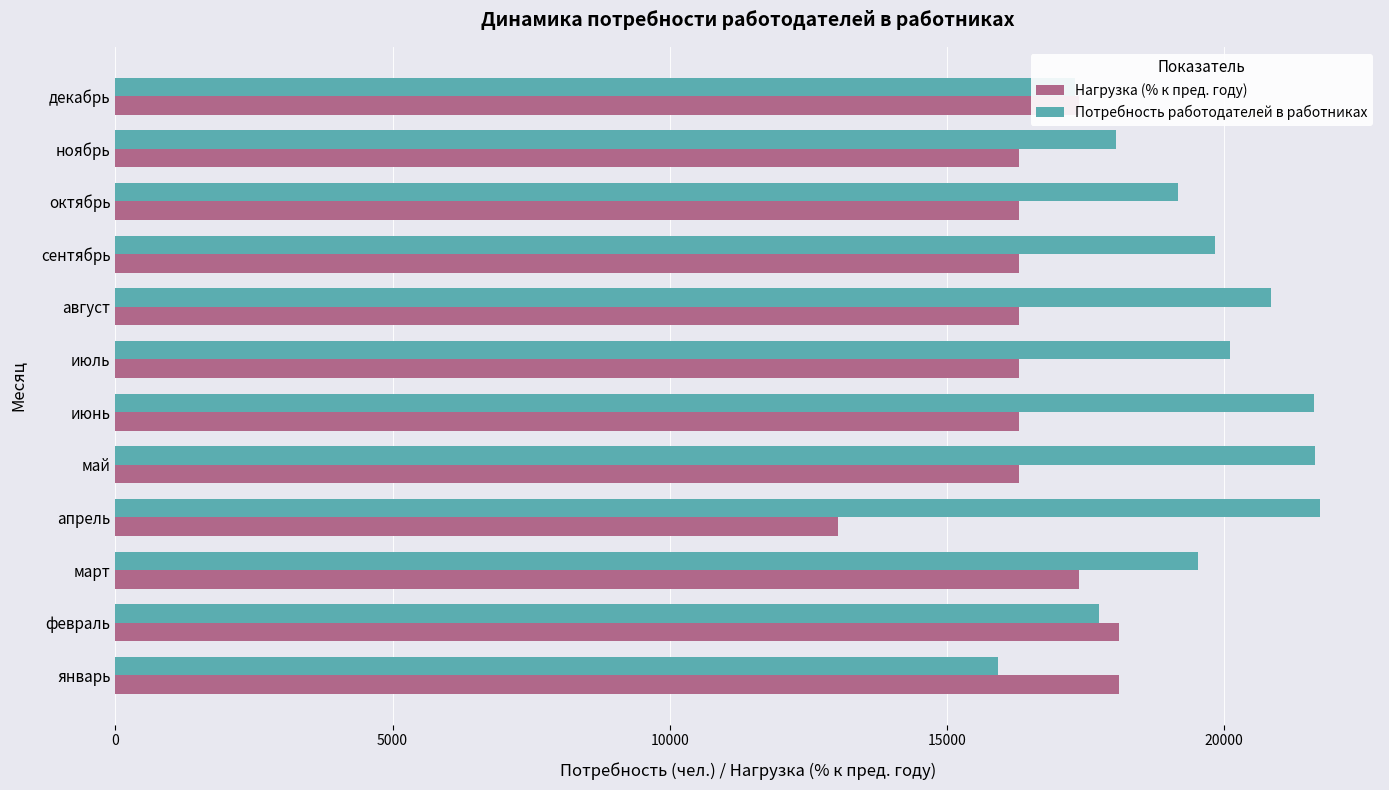

True or false: Нагрузка (% к пред. году) has a value of 17379.2 at декабрь.

True